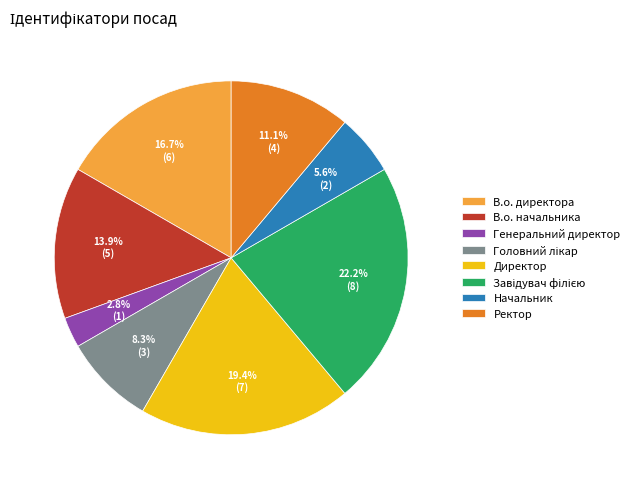

How many slices are in this pie chart?

8